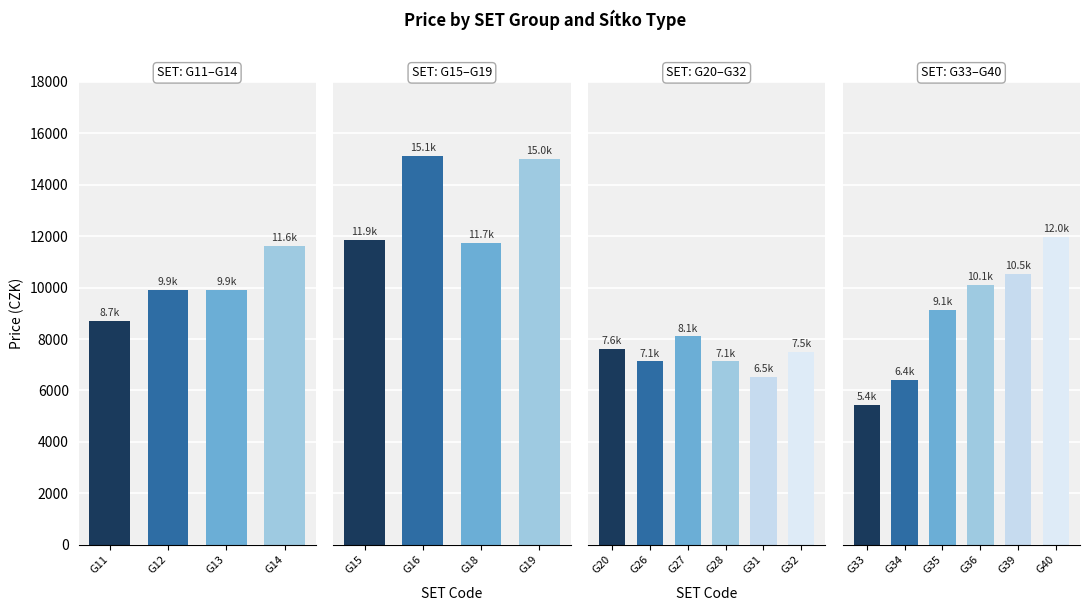

The otočný sítkový ventil series shows -6650 at G40. True or false?

False